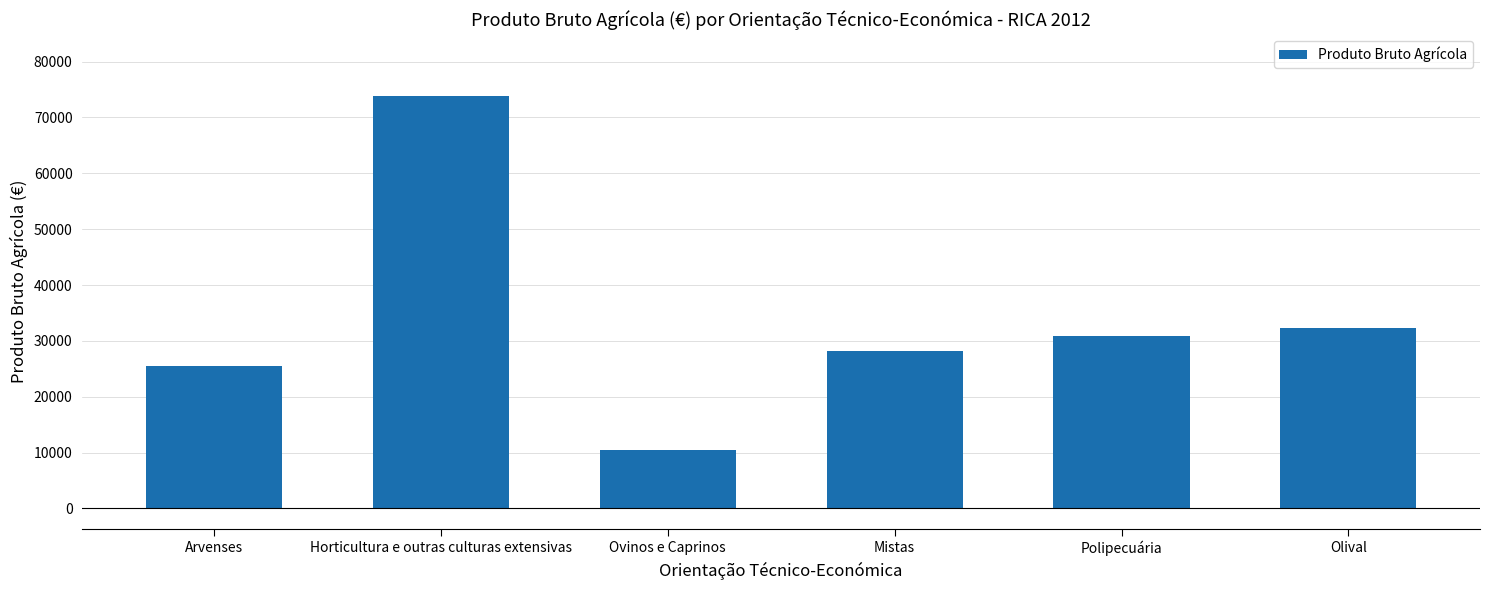

What is the greatest value displayed?

73832.5